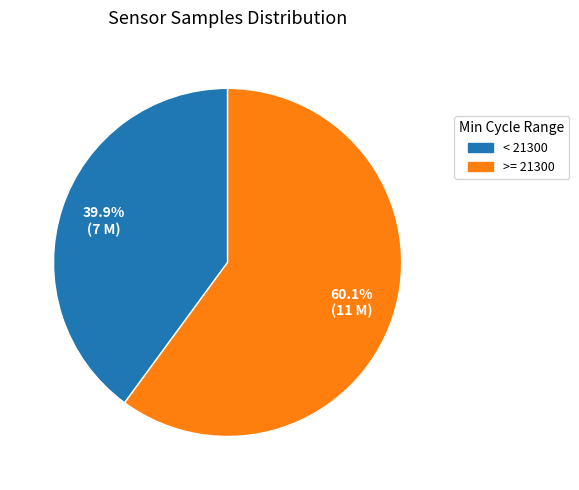

How many slices are in this pie chart?

2